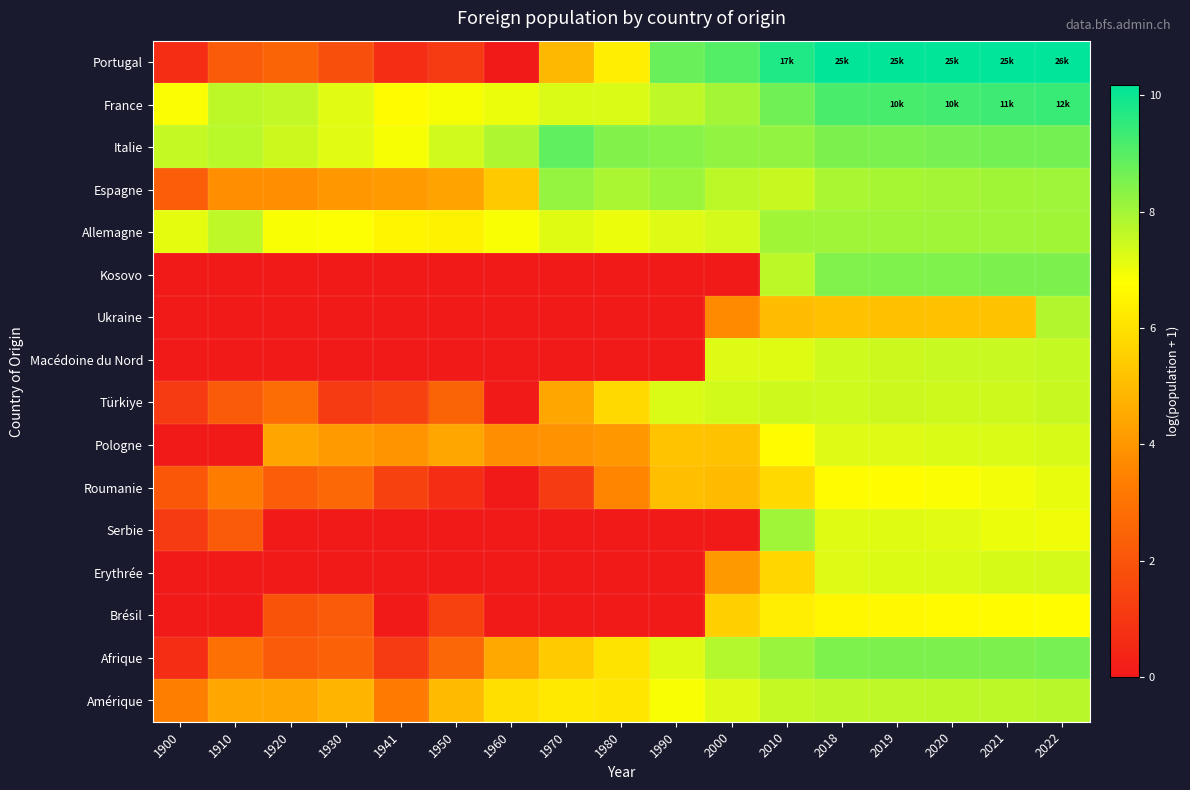

Which has a higher value, 1990 or 1950?

1990